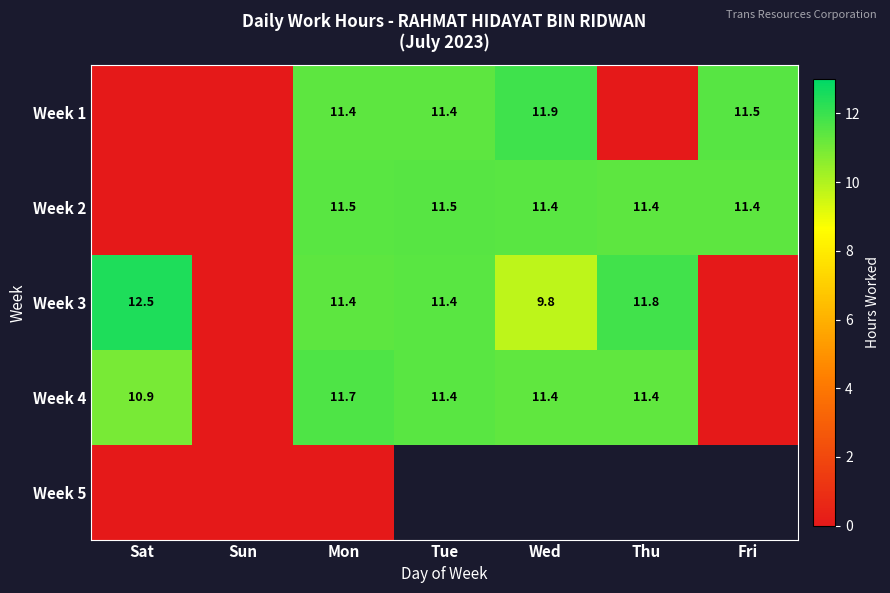

The value of Week 2 at Thu is 16.2. True or false?

False